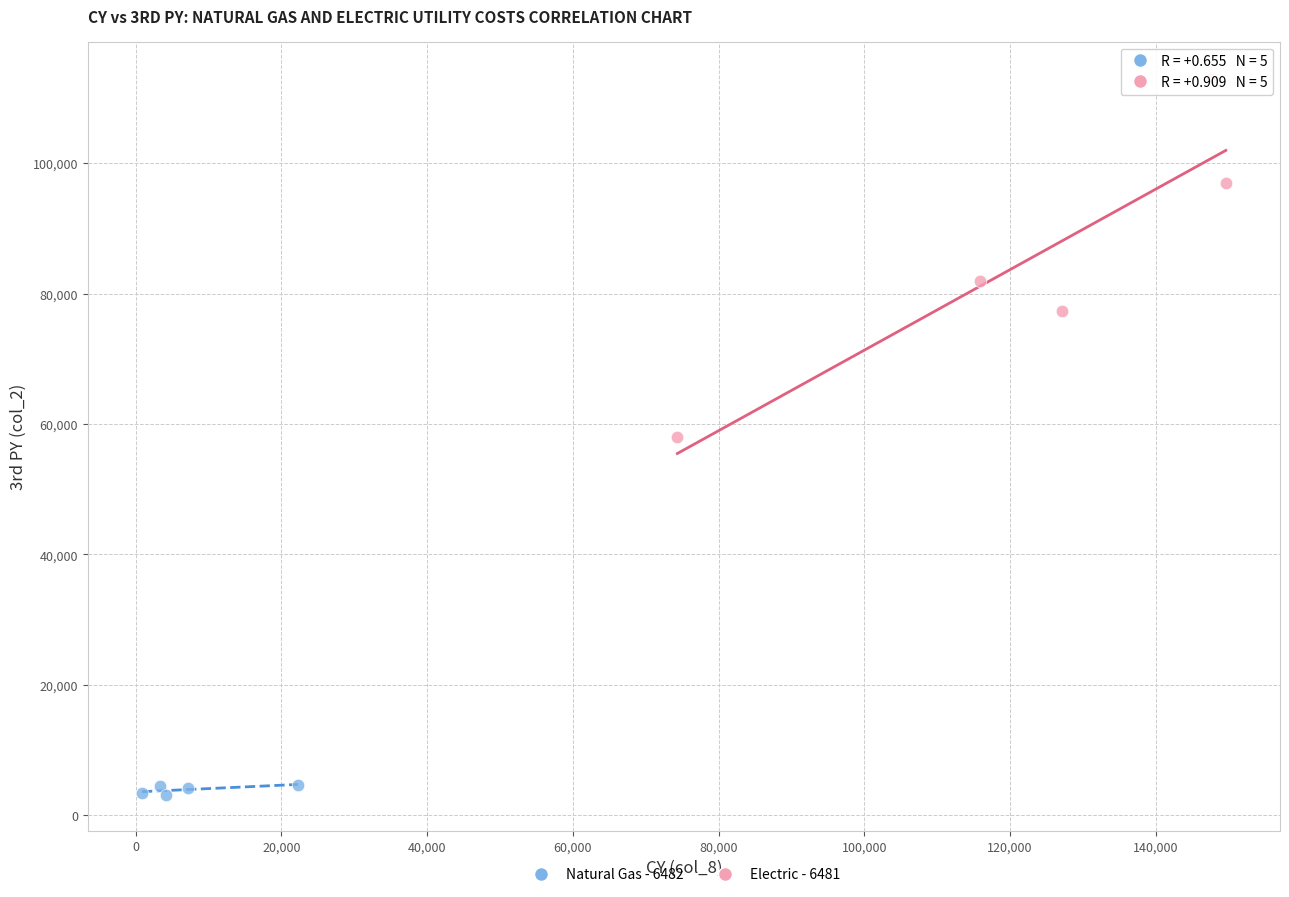

Which series contains the highest Y value?

Electric - 6481